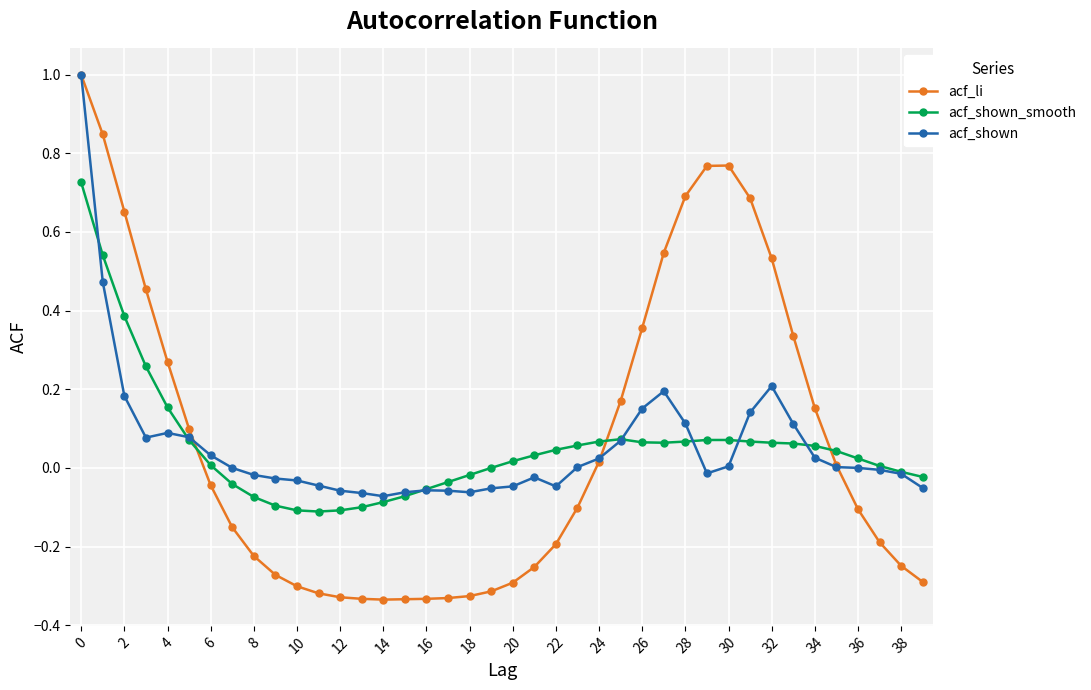

What is the maximum value for acf_shown?

1.0